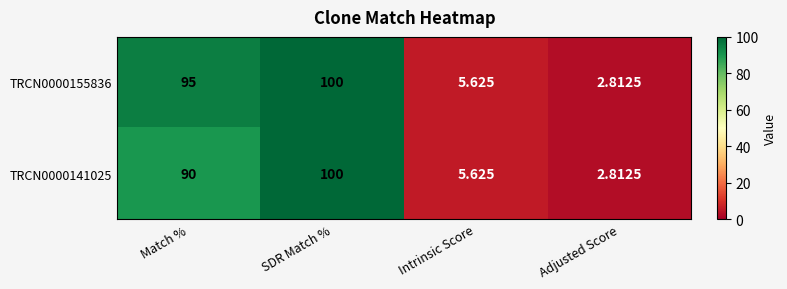

What is the maximum value shown in the chart?

100.0